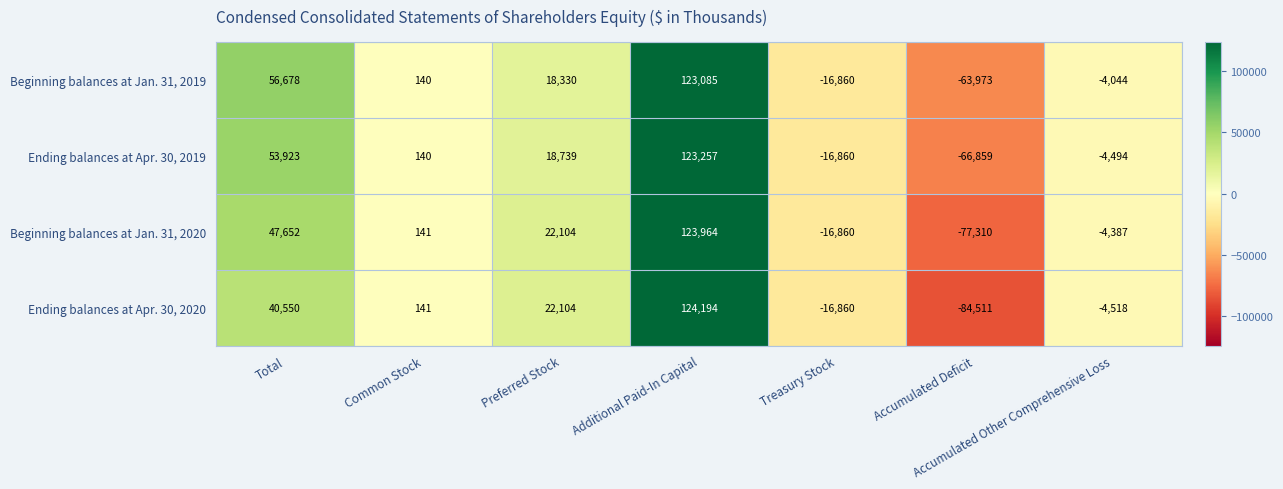

Is the value of Ending balances at Apr. 30, 2020 at Accumulated Deficit greater than the value of Ending balances at Apr. 30, 2019 at Preferred Stock?

No